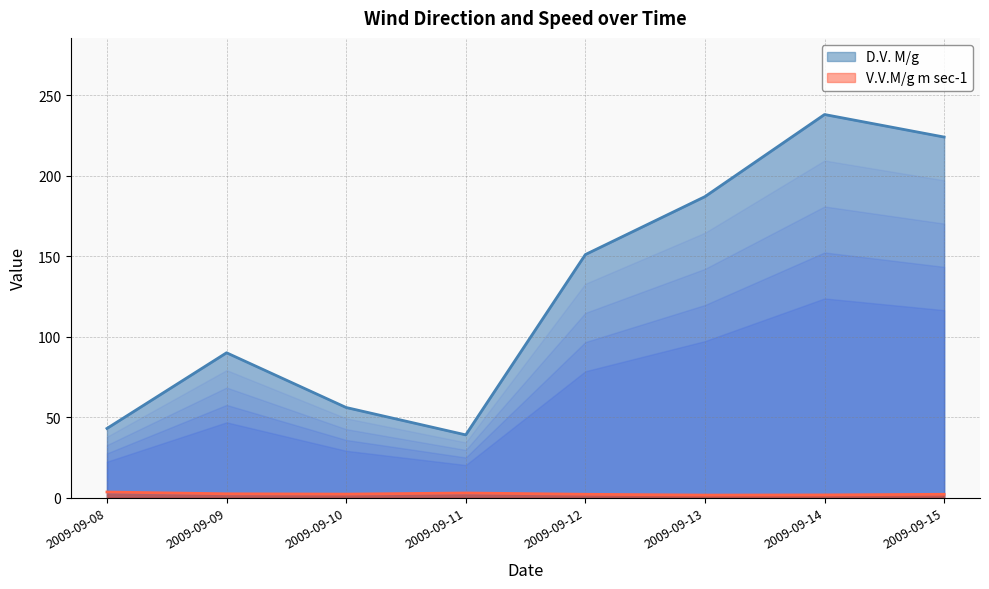

What are all the series names shown in the legend?

D.V. M/g, V.V.M/g m sec-1